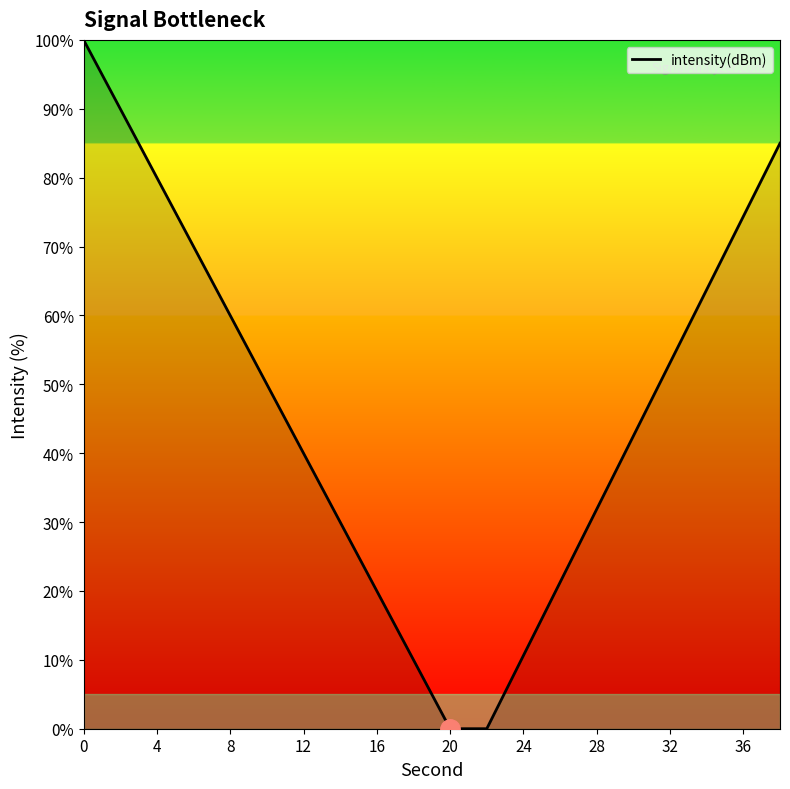

What is the difference between the maximum and minimum values?

100.0